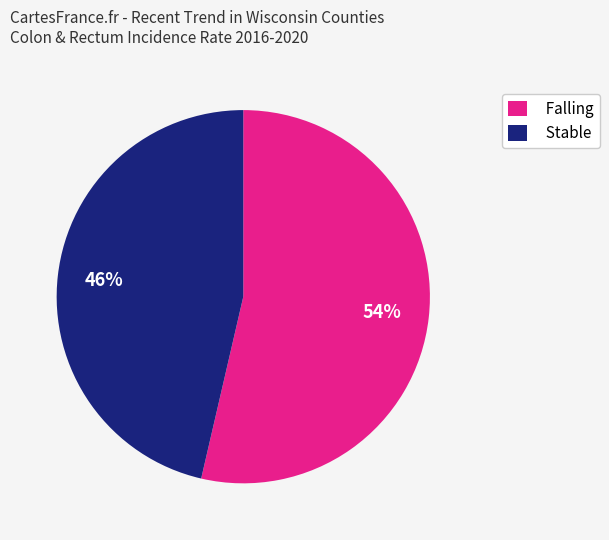

Which slice is the largest?

Falling